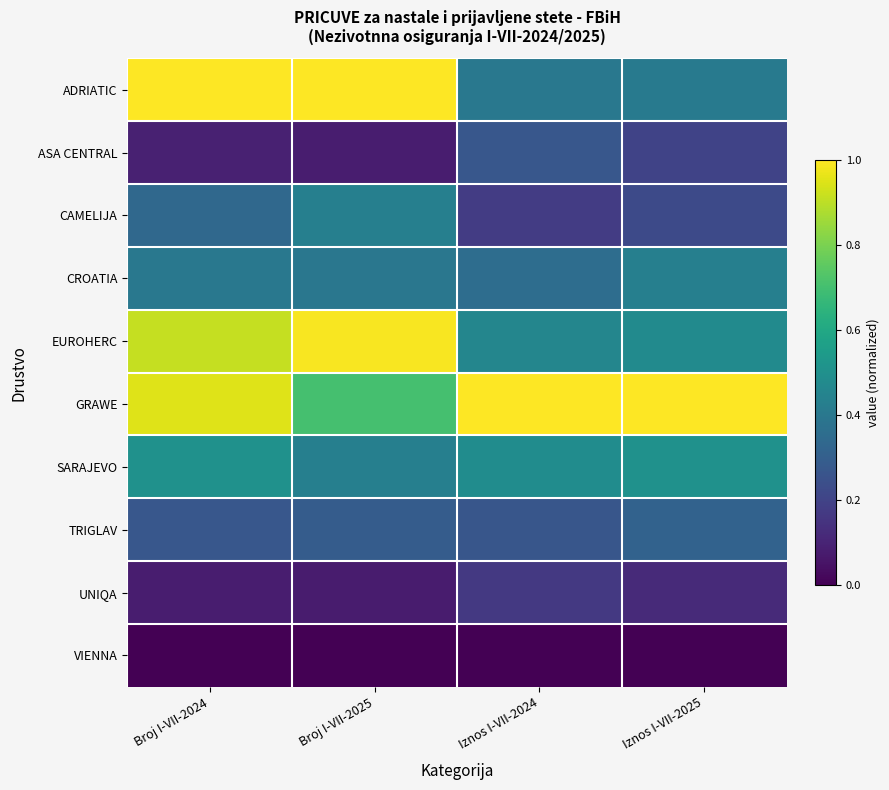

How many categories are shown in the chart?

4